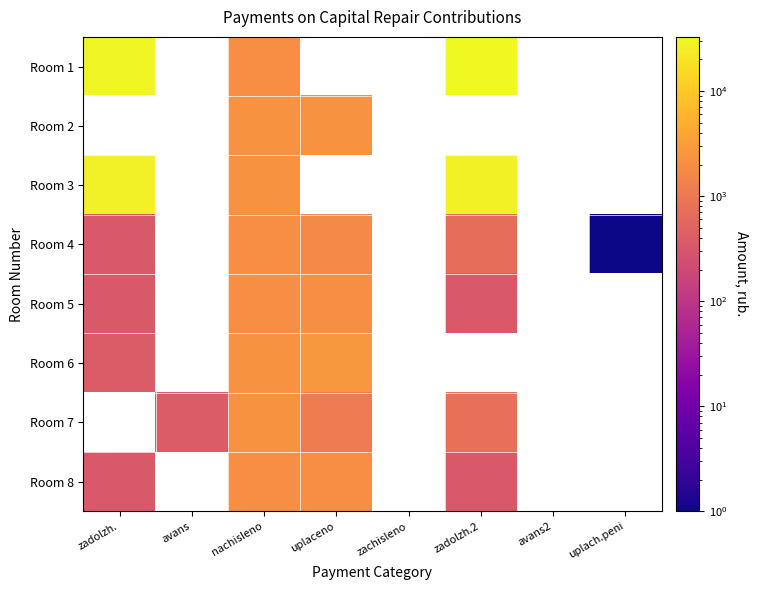

Which category has the highest value across all series?

zadolzh.2